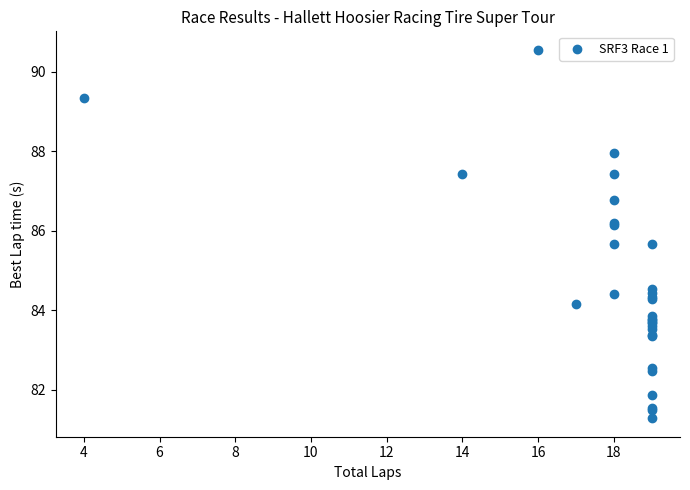

What Y value in the scatter plot is closest to 85?

84.5